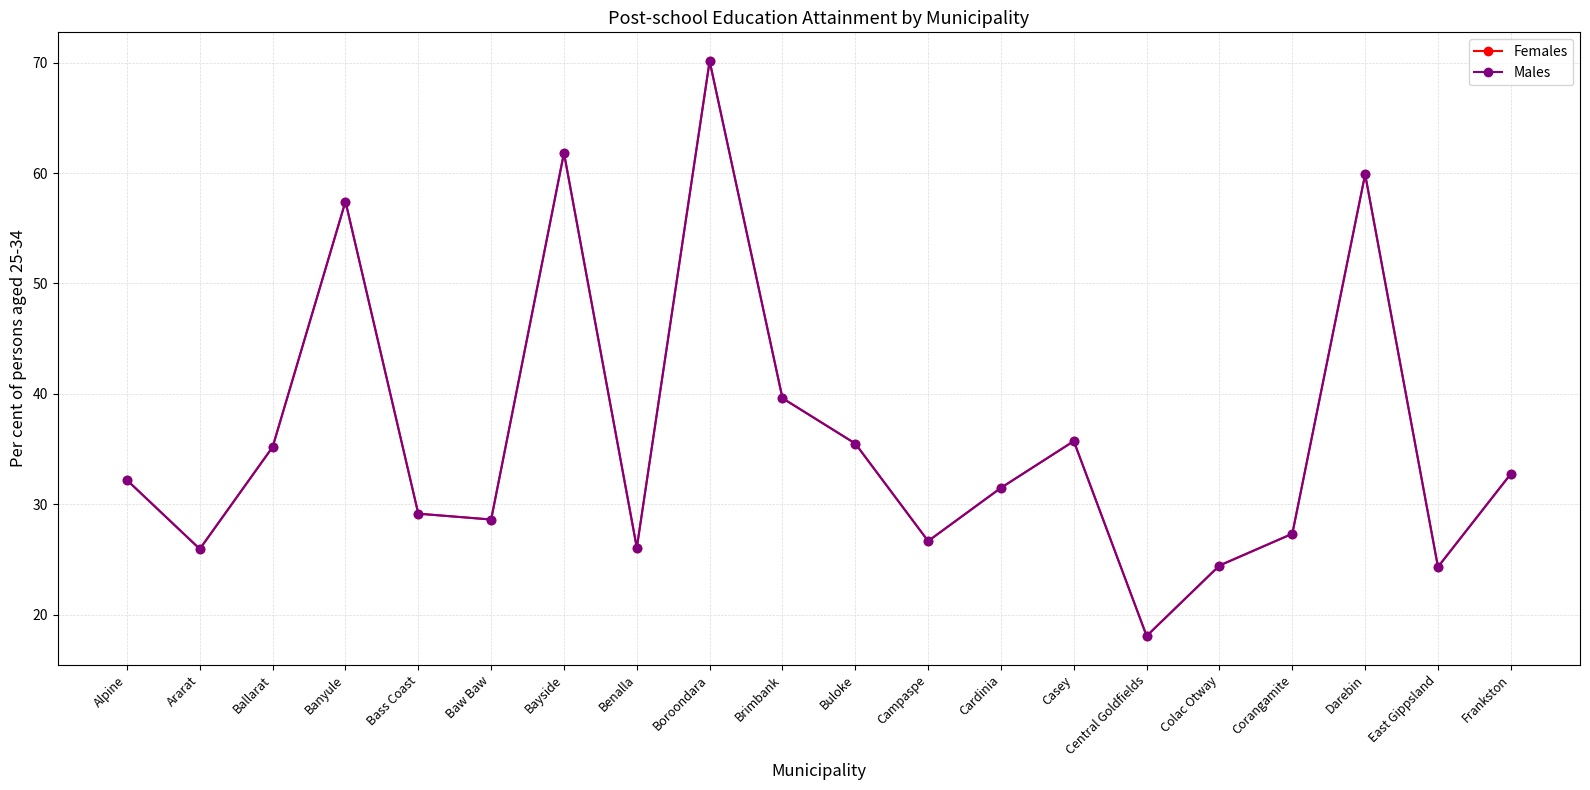

What is the difference between the second highest and minimum values in the Females series?

43.7